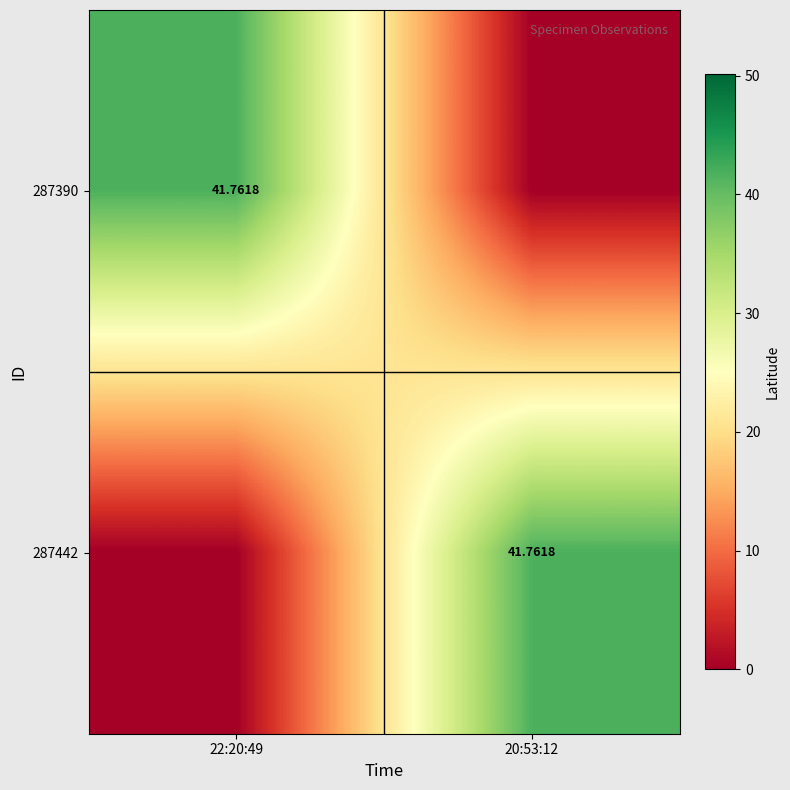

Between 22:20:49 and 20:53:12, which series saw the biggest shift?

287390